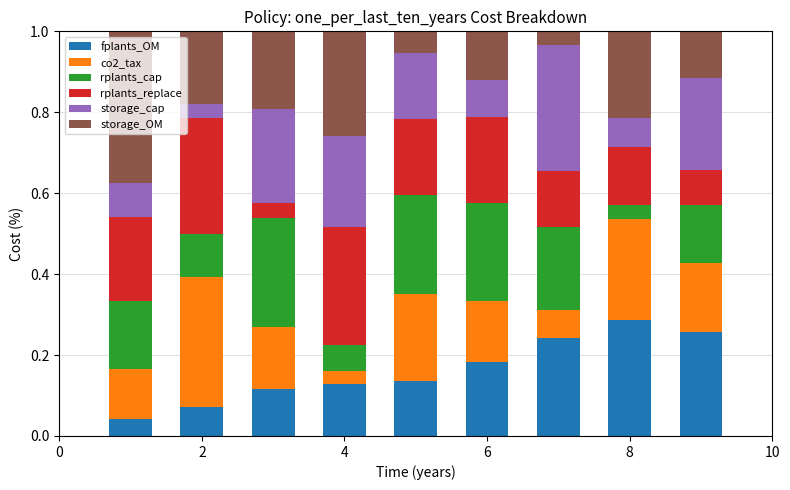

What is the sum of all fplants_OM values?

1.5